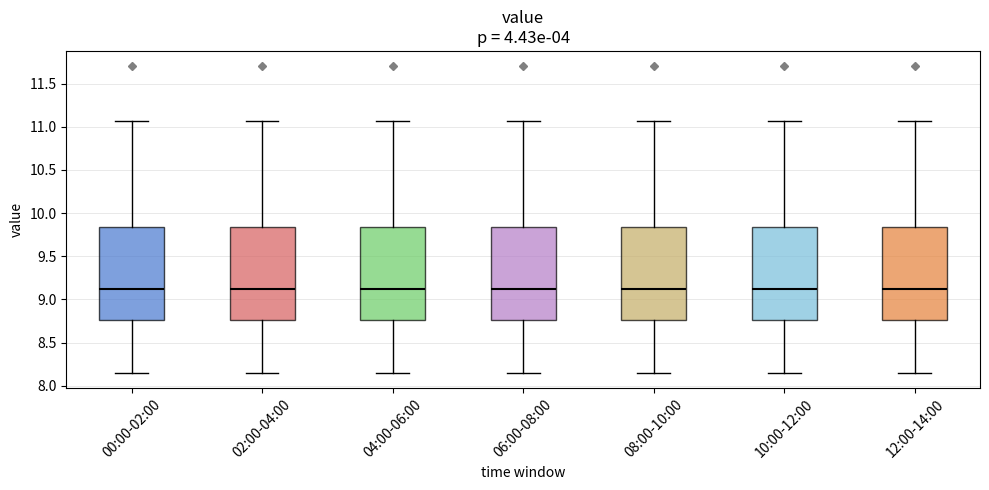

Where is the upper edge of the box for 00:00-02:00 on the y-axis? The values are not printed on the chart, so give them approximately, as read against the axis.

9.85